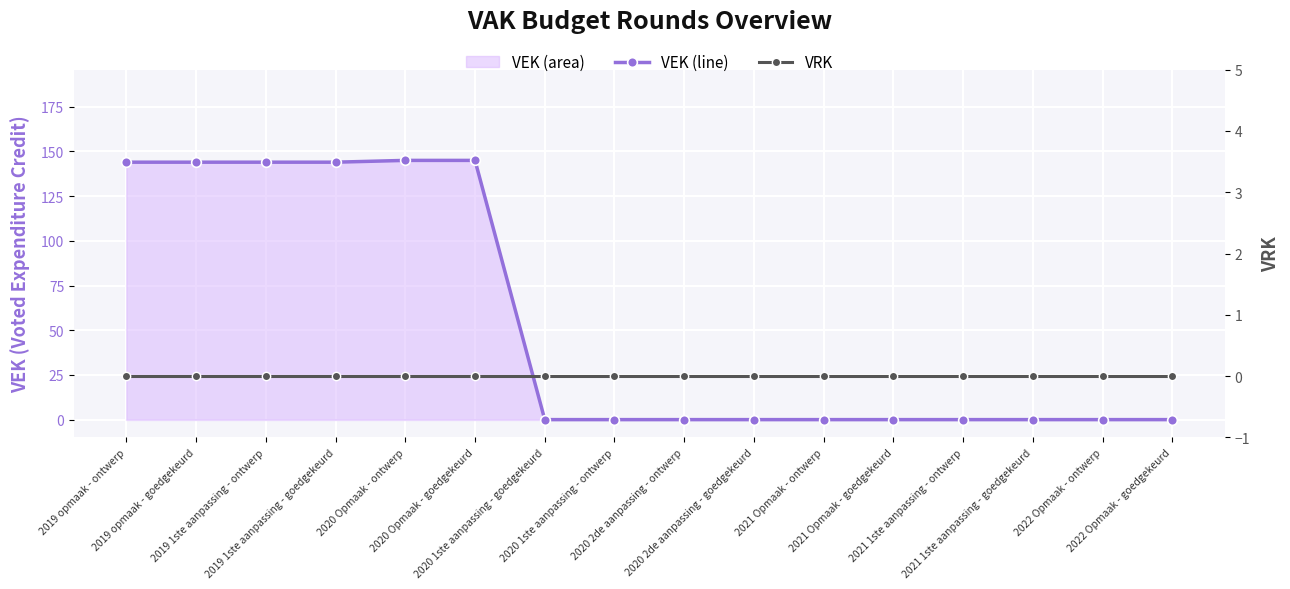

Which series has the widest spread of values?

VEK (main line)